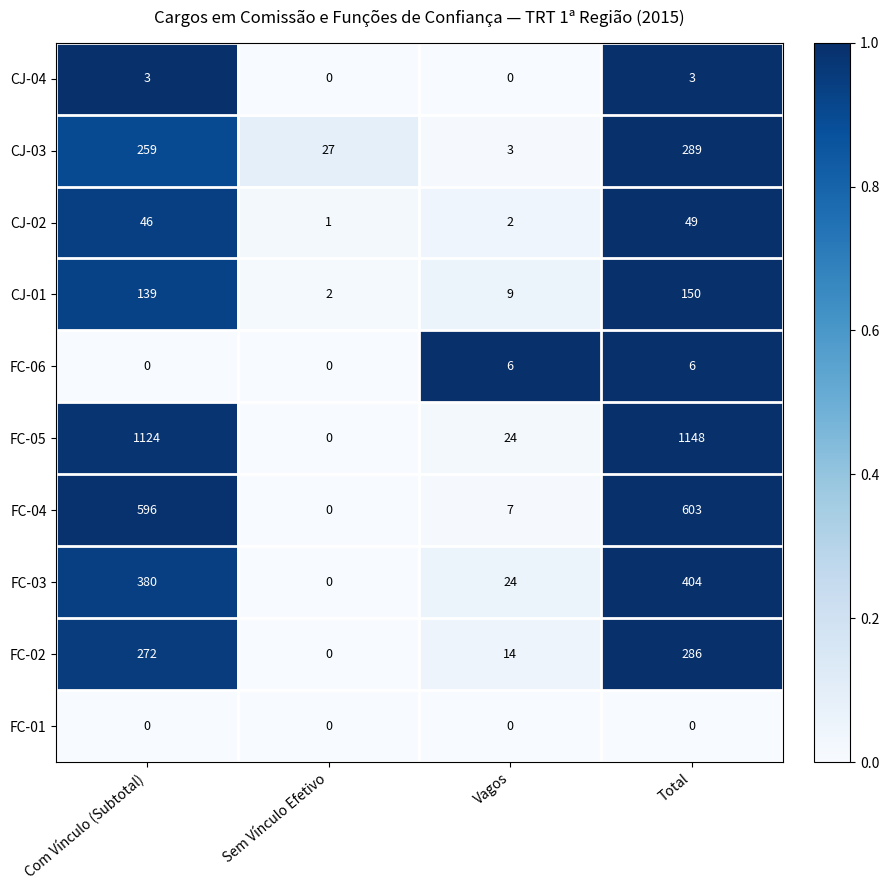

Which series has the largest total across all categories?

FC-05